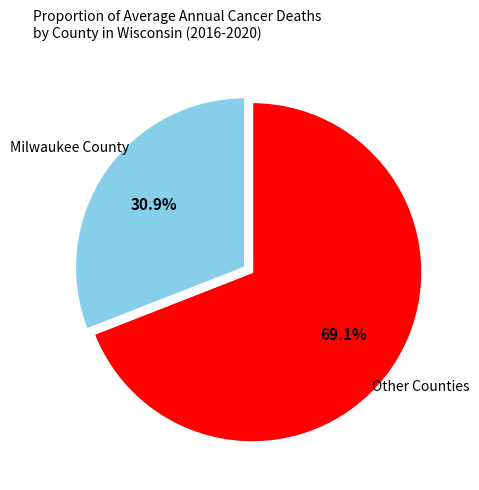

Is there a majority slice in this chart?

Yes